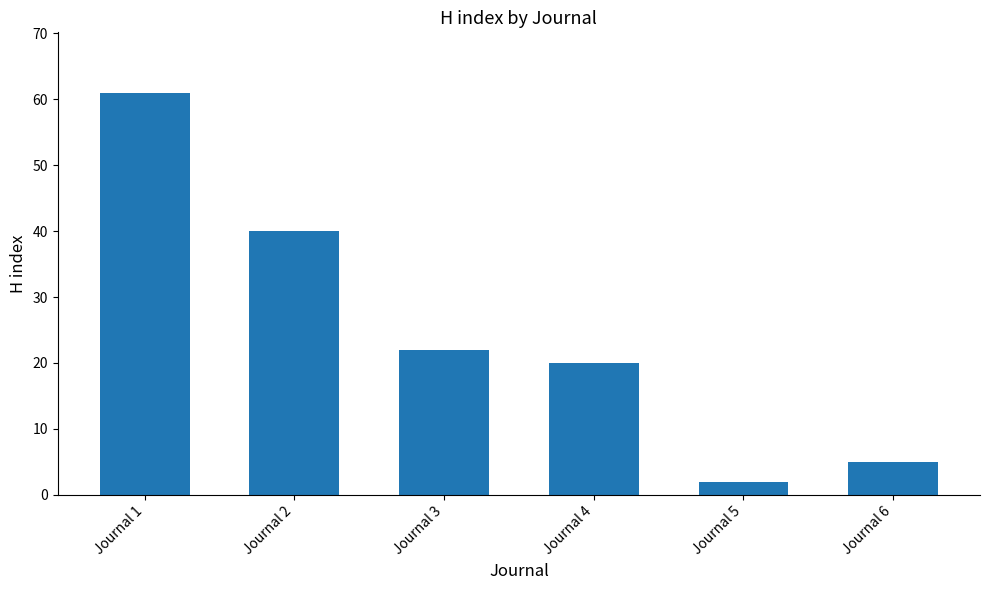

How many data points are less than 22?

3